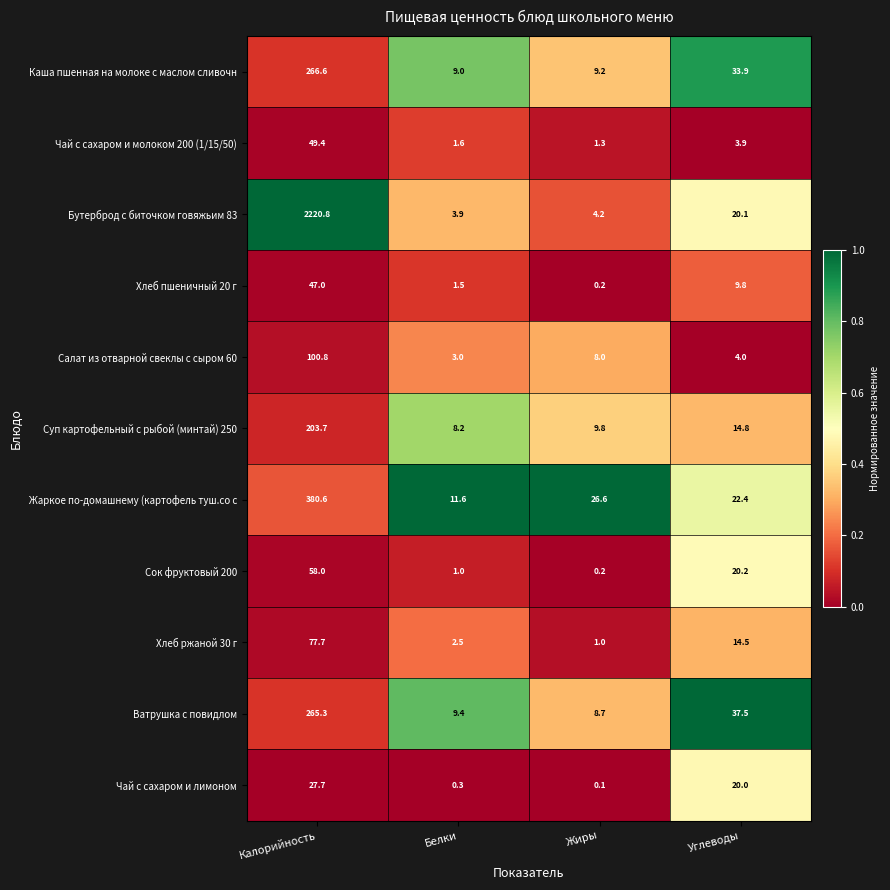

Which category has the highest value in the Каша пшенная на молоке с маслом сливочн series?

Калорийность